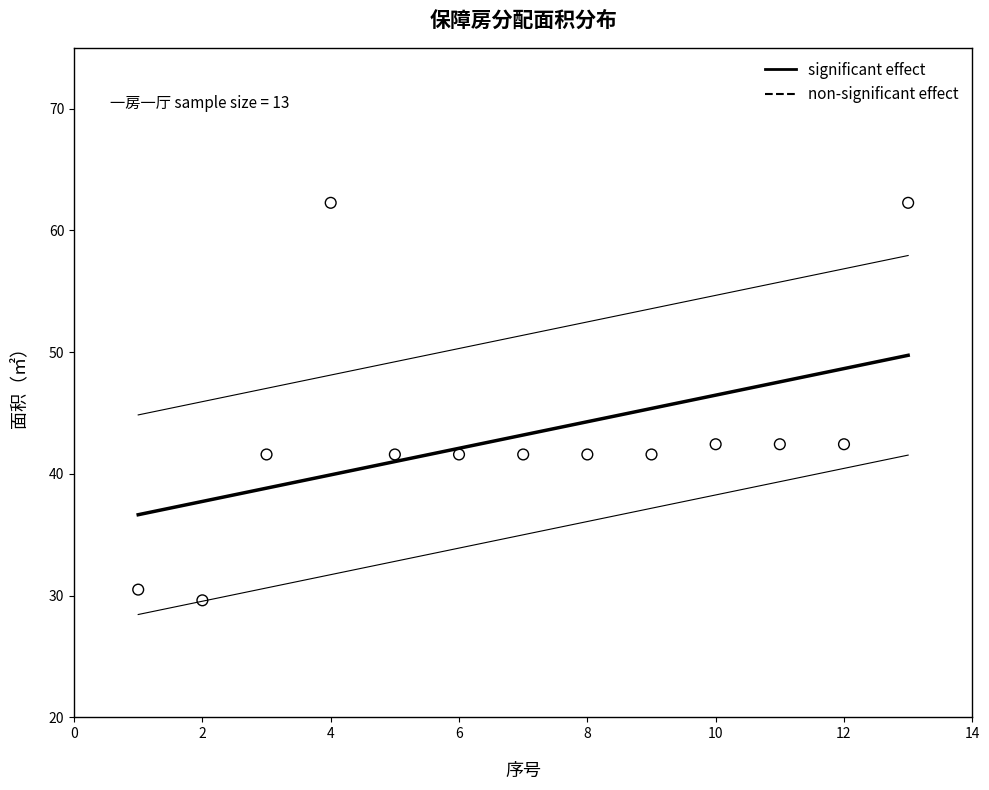

What is the range of X values (max minus min)?

12.0